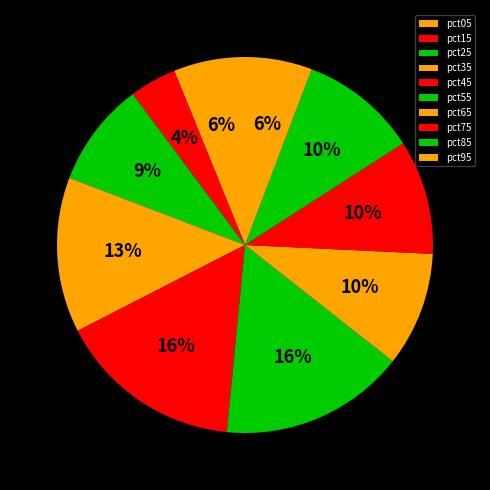

Is the sum of pct75 and pct55 greater than half?

No